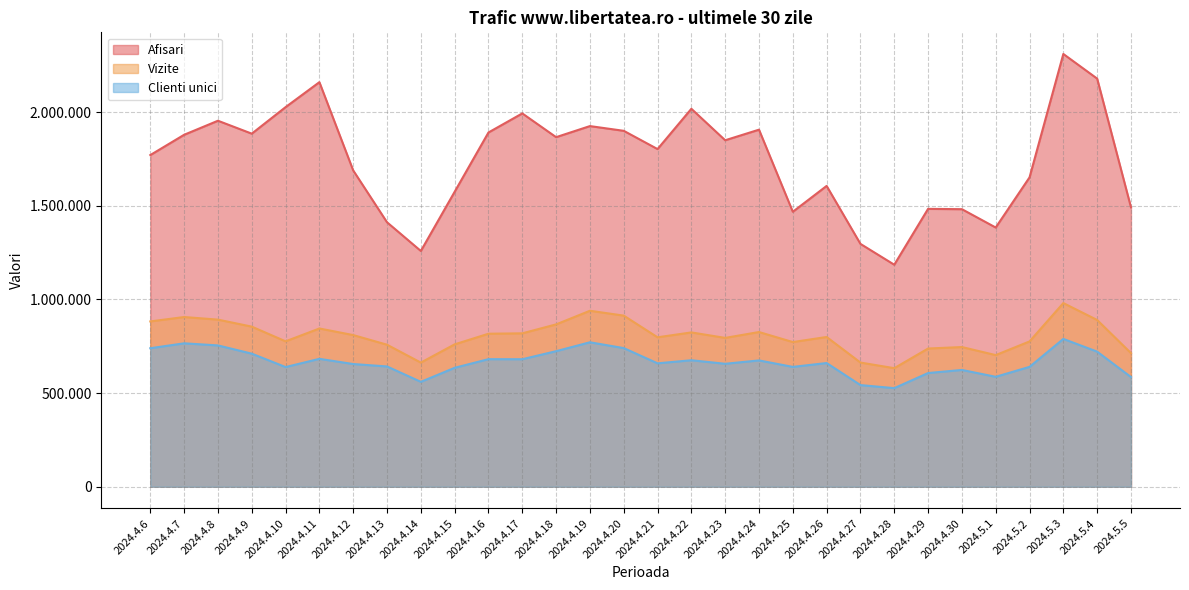

What is the label of the 11th point from the right?

2024.4.25